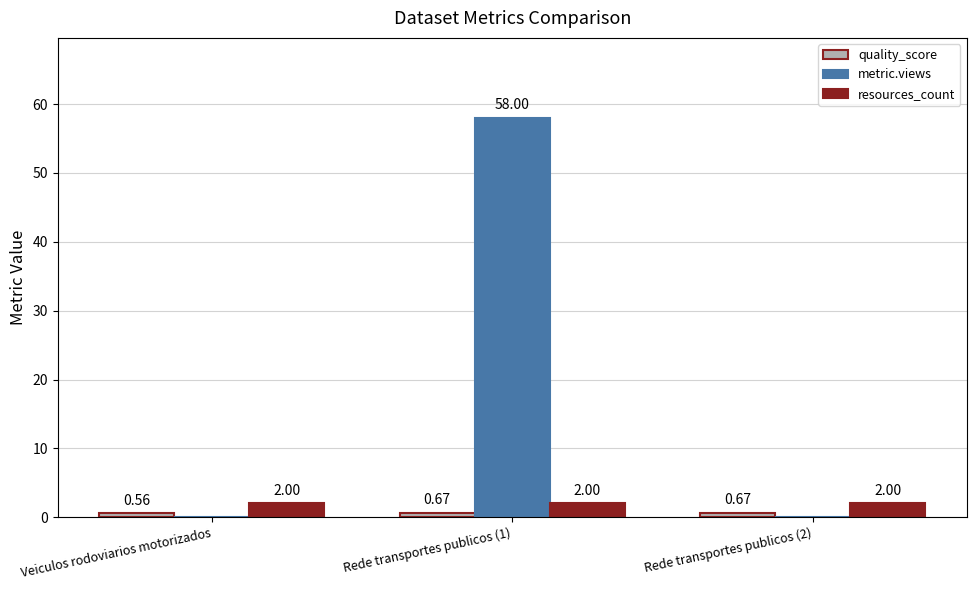

Which series changed the most between Veiculos rodoviarios motorizados and Rede transportes publicos (1)?

metric.views